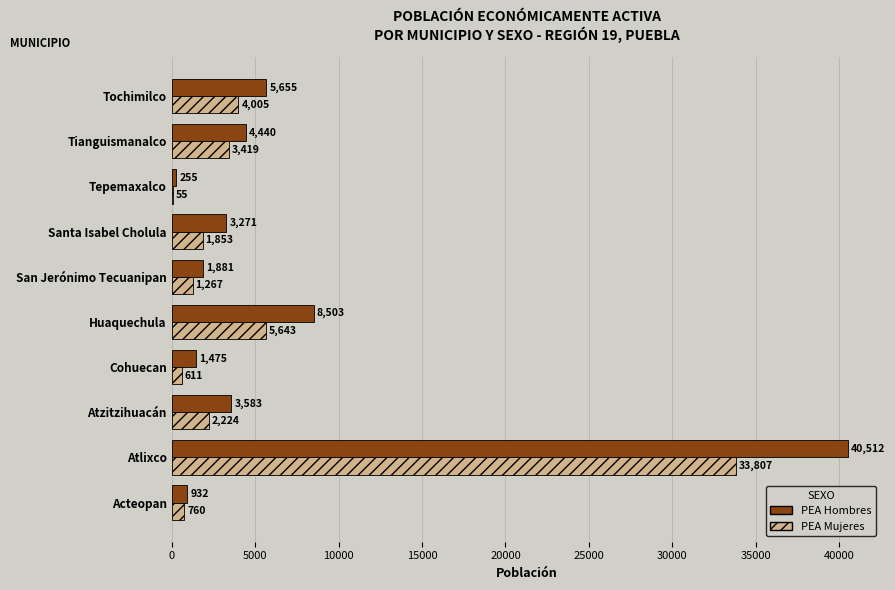

Count the number of categories in the chart.

10